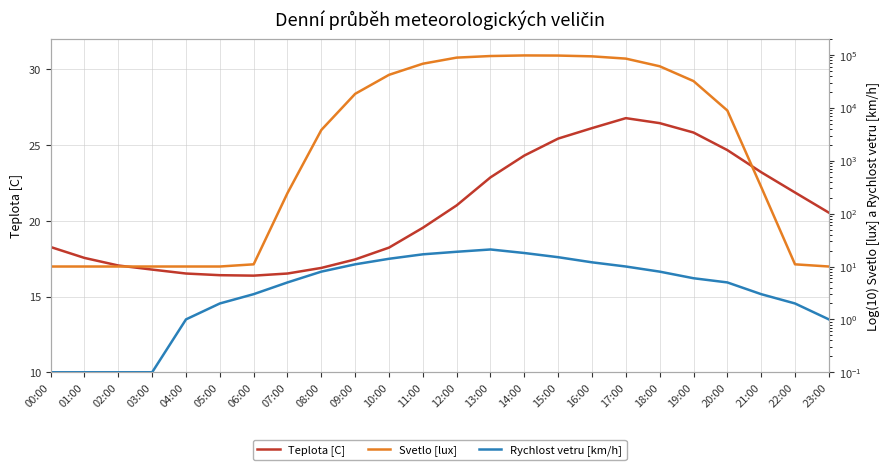

Does the chart have visible grid lines?

Yes